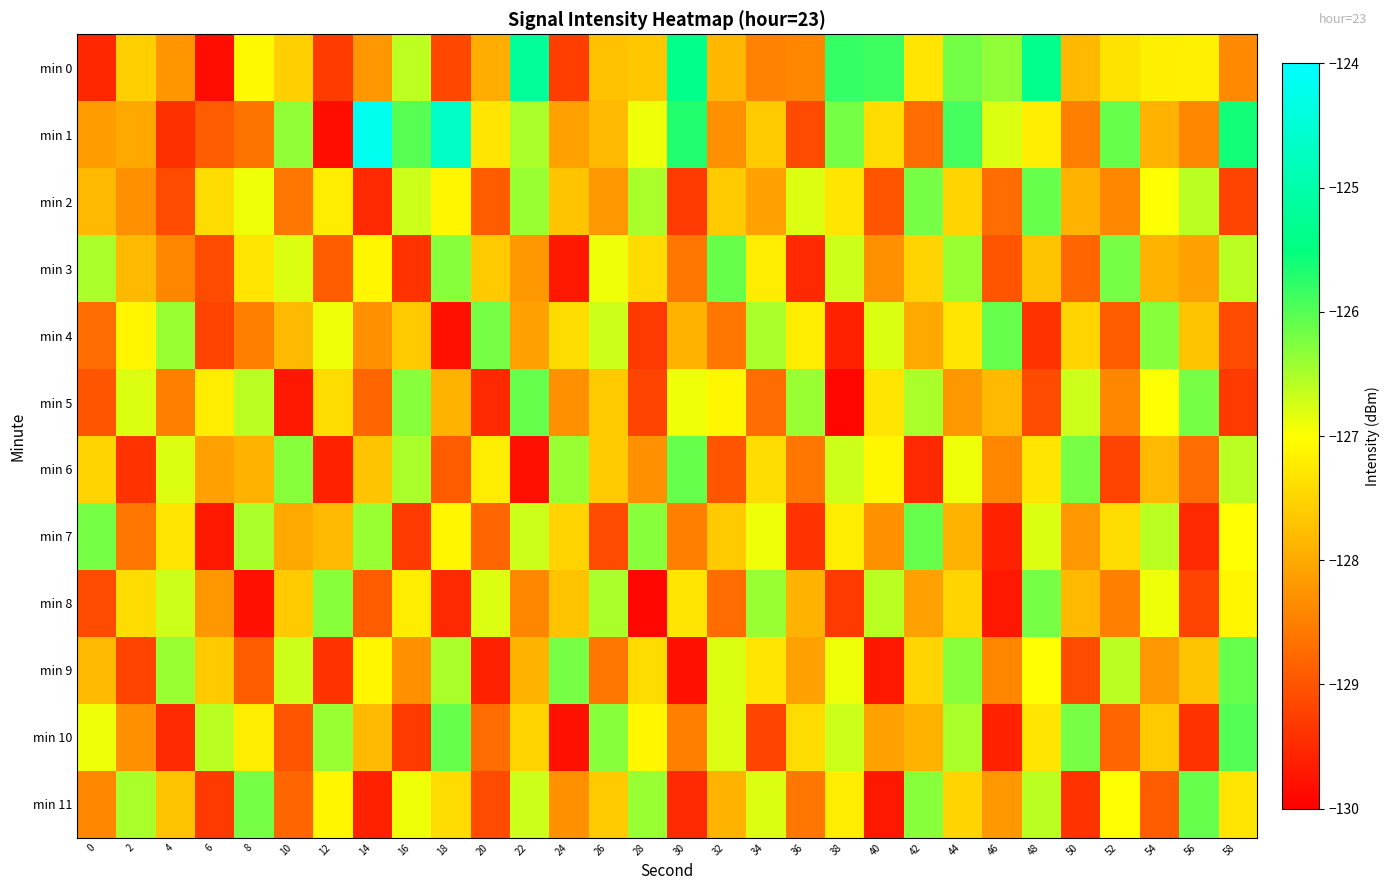

Rank the series at 44 from lowest to highest value.

min 5, min 7, min 2, min 8, min 11, min 4, min 6, min 10, min 3, min 9, min 0, min 1